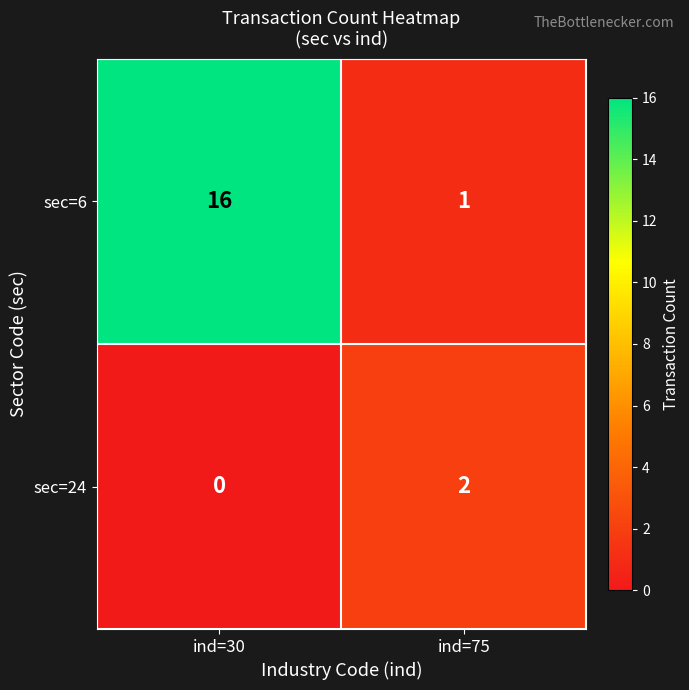

Between ind=30 and ind=75, which series saw the biggest shift?

sec=6